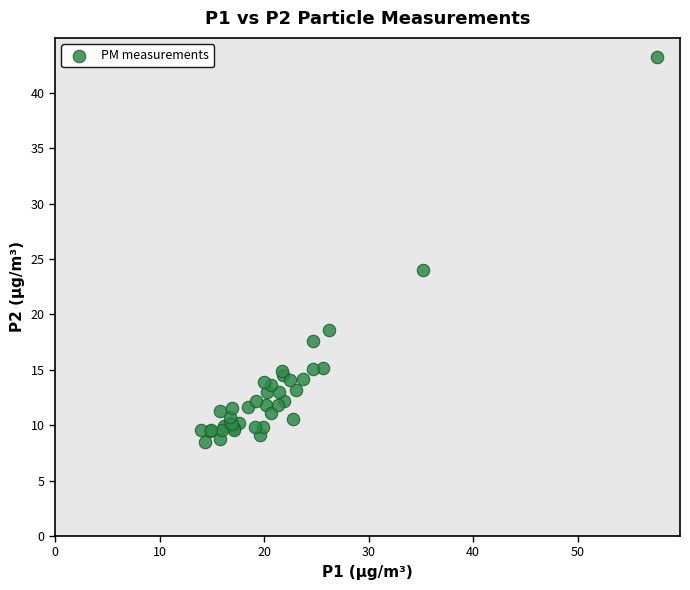

What Y value in the scatter plot is closest to 25?

24.0